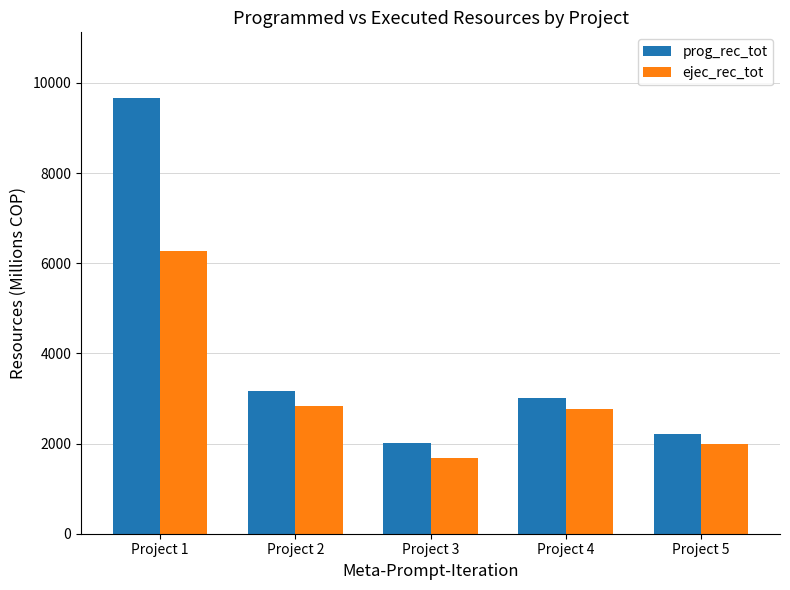

What is the total value across all series at Project 1?

15941.5